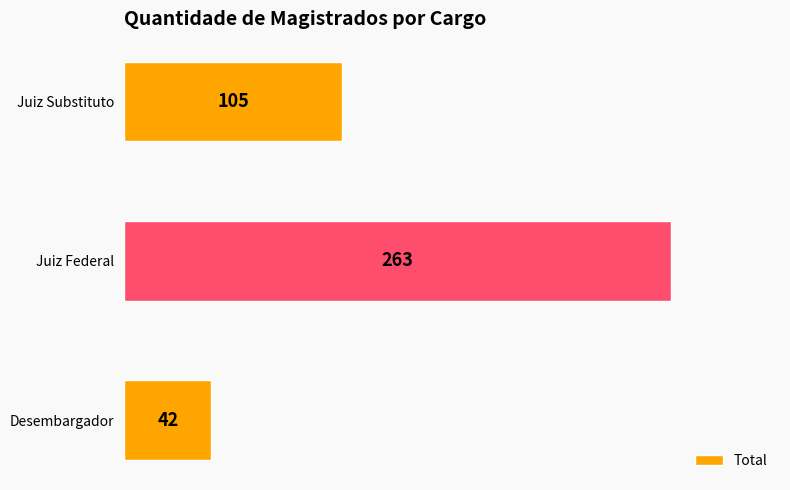

Reading bottom to top, list all the values displayed in this chart.

Desembargador=42	Juiz Federal=263	Juiz Substituto=105